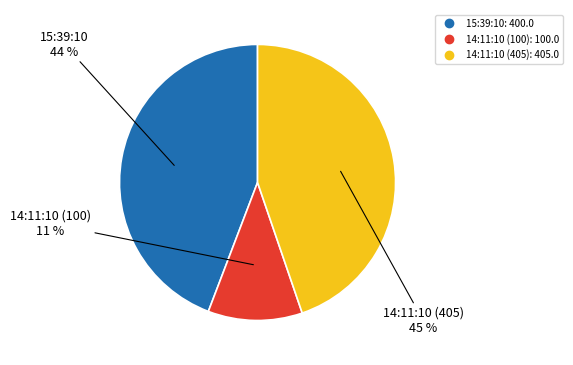

Is the sum of 14:11:10 (405) and 15:39:10 greater than half?

Yes